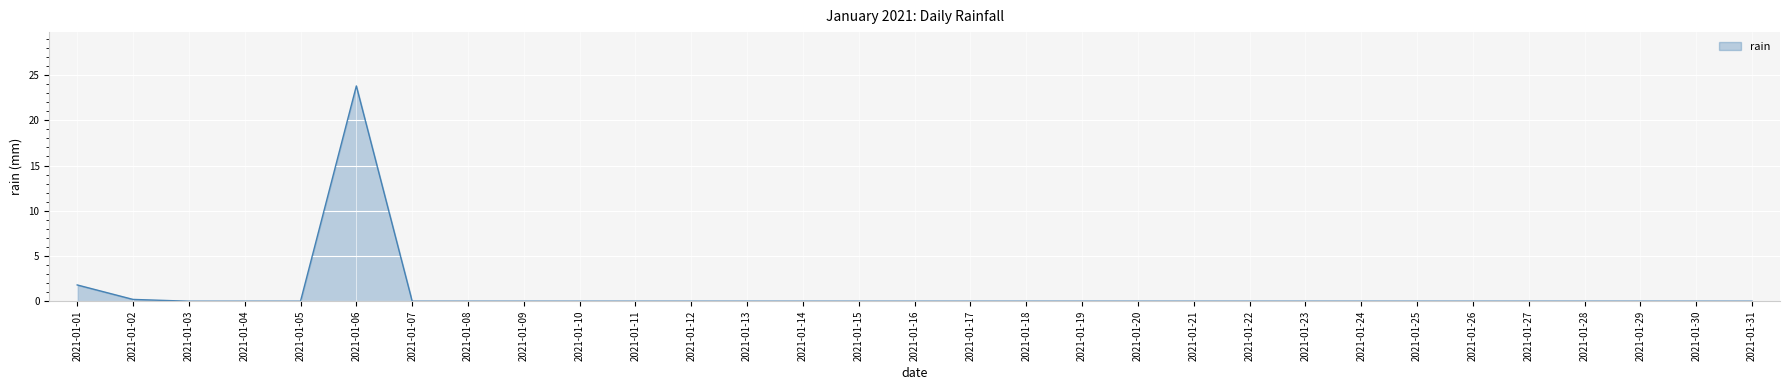

Where is the data nearest to the value 11?

2021-01-01